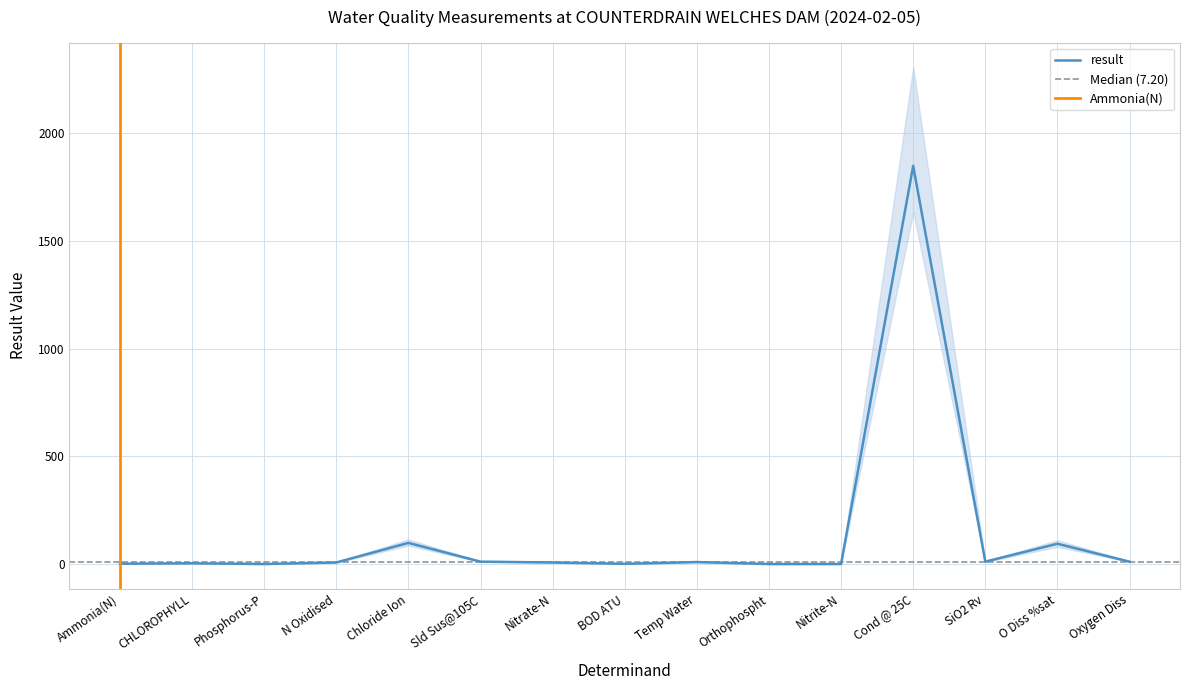

How many points are lower than both their immediate neighbors (excluding endpoints)?

4